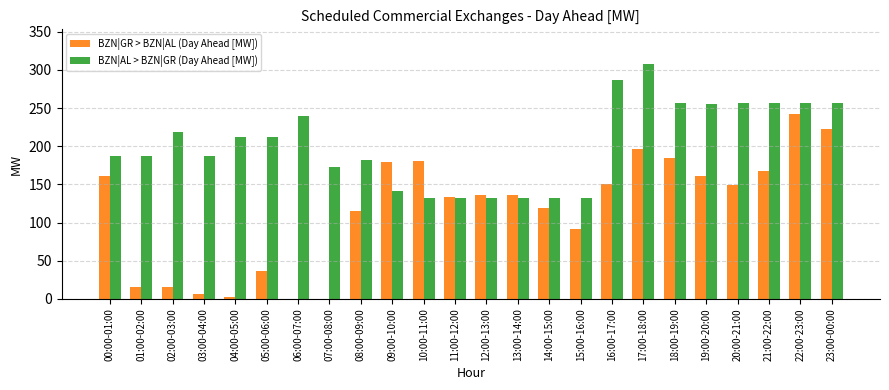

At which label does BZN|GR > BZN|AL (Day Ahead [MW]) first exceed 136?

00:00-01:00